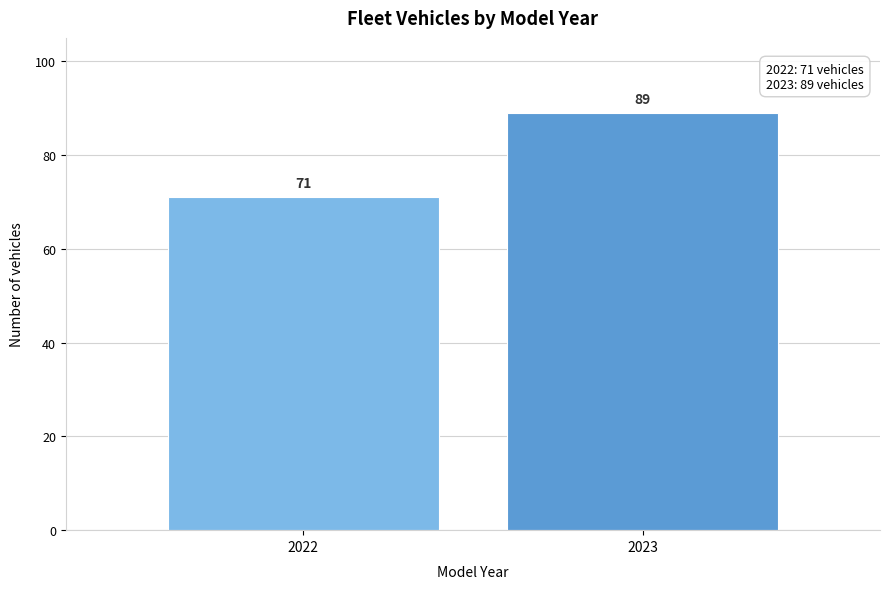

Reading left to right, extract all data points from this chart.

2022=71	2023=89